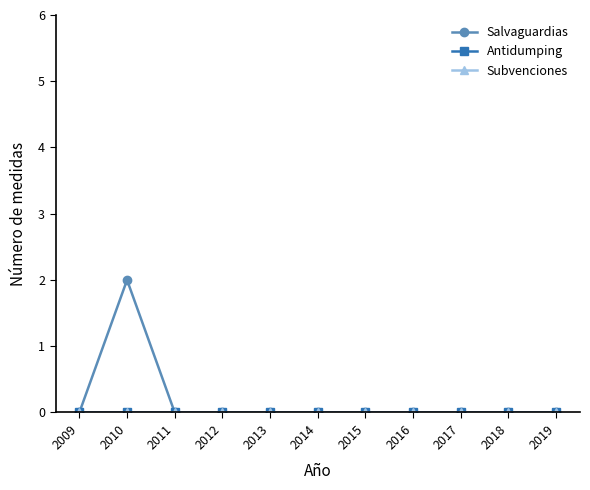

True or false: Subvenciones and Salvaguardias intersect in this chart.

False